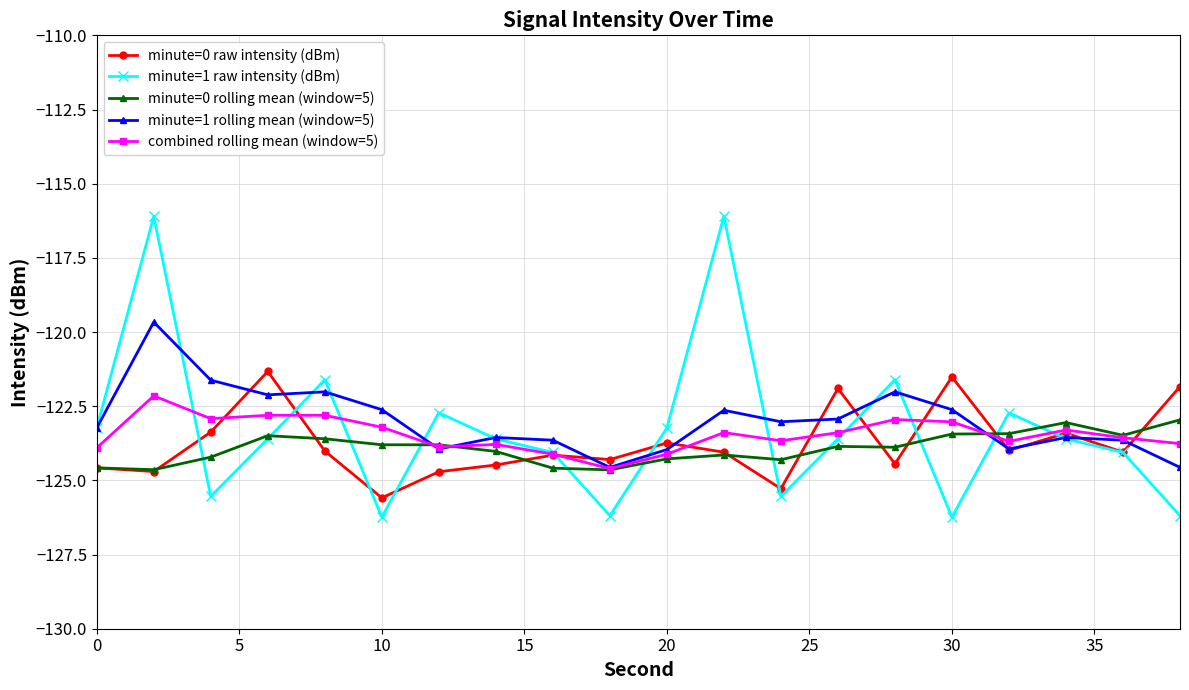

In minute=0 rolling mean (window=5), how many points are lower than both neighbors (excluding endpoints)?

5